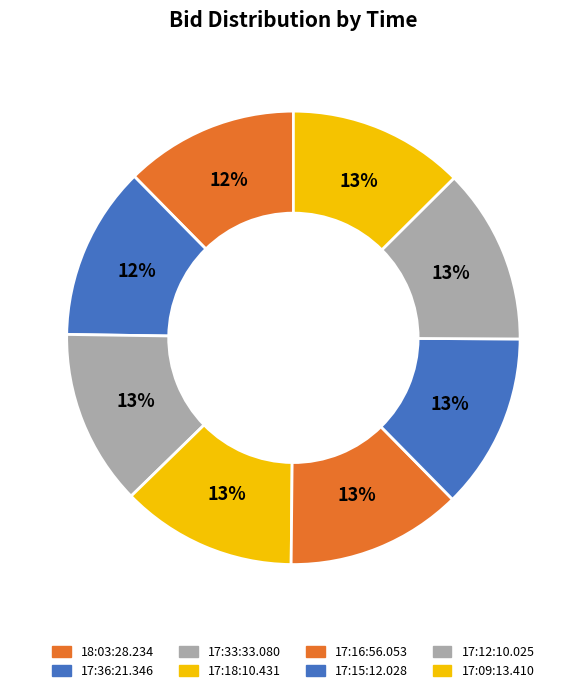

To the nearest percent, what percentage of the pie is 17:36:21.346?

12%